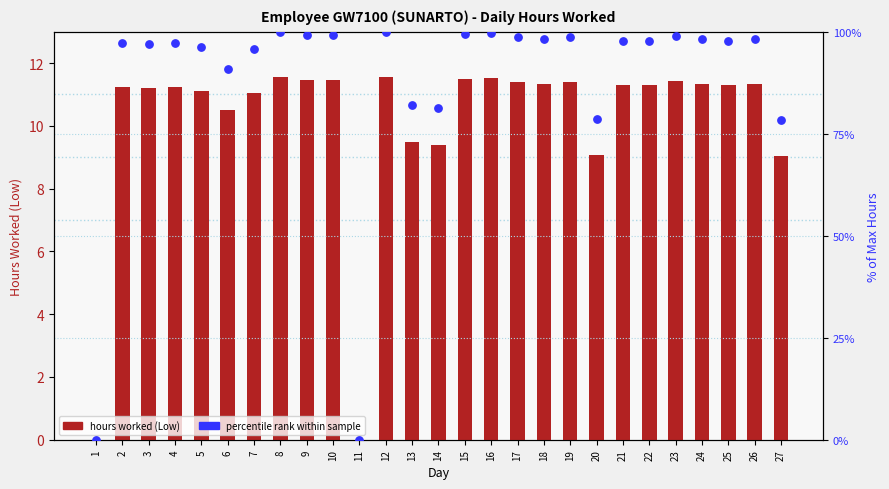

Which series has the widest spread of Y values?

percentile rank within sample